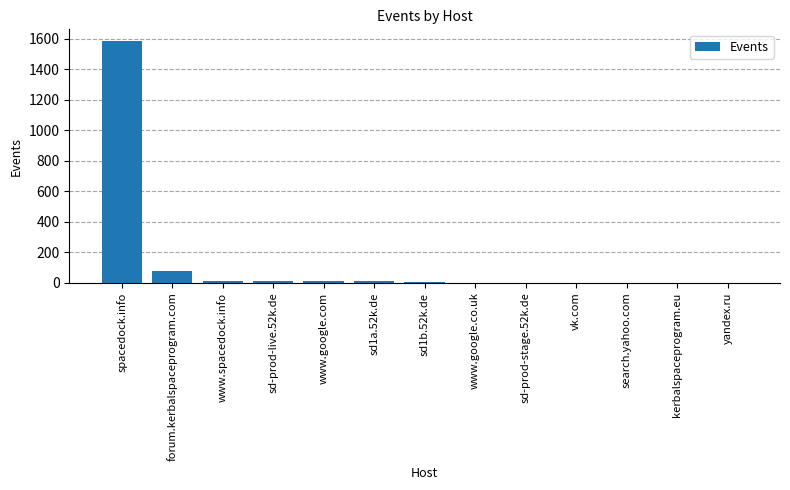

At which category does the chart reach its peak across all series?

spacedock.info